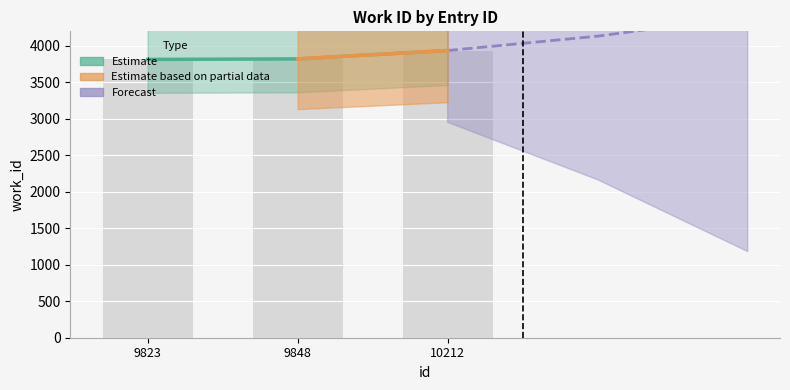

Reading left to right, transcribe all the data shown in this chart.

3815	3822	3937